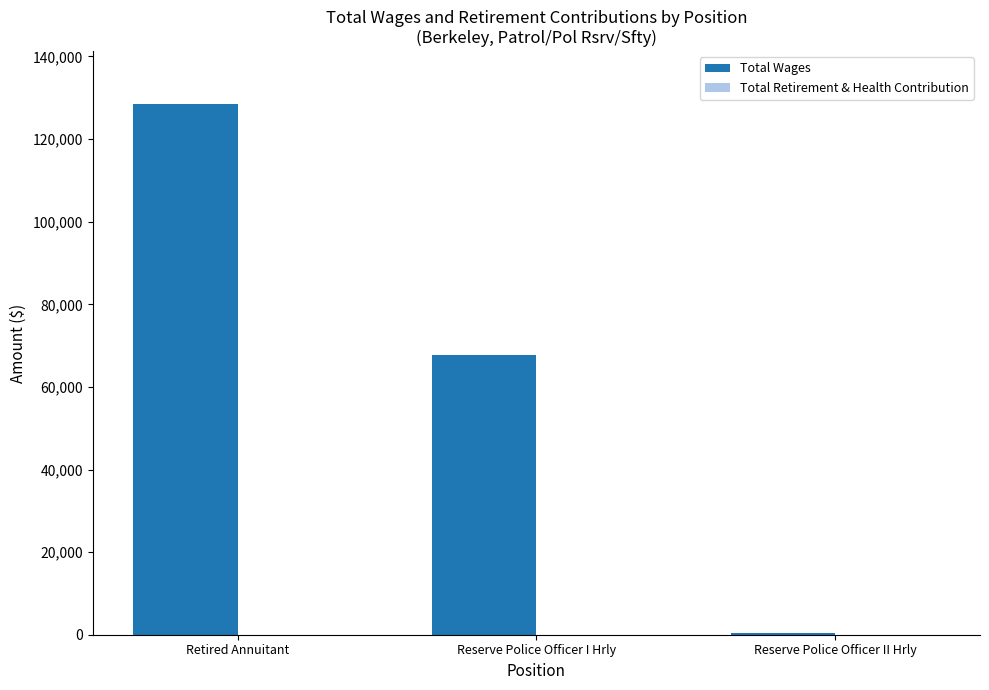

Which has a higher value, Reserve Police Officer I Hrly or Retired Annuitant?

Retired Annuitant